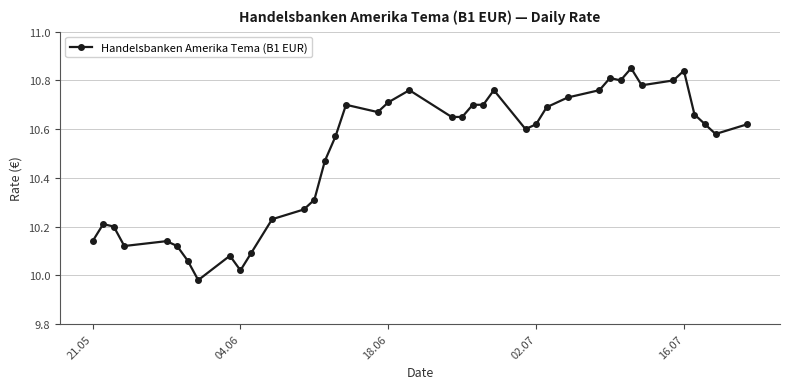

Does the chart have visible grid lines?

Yes